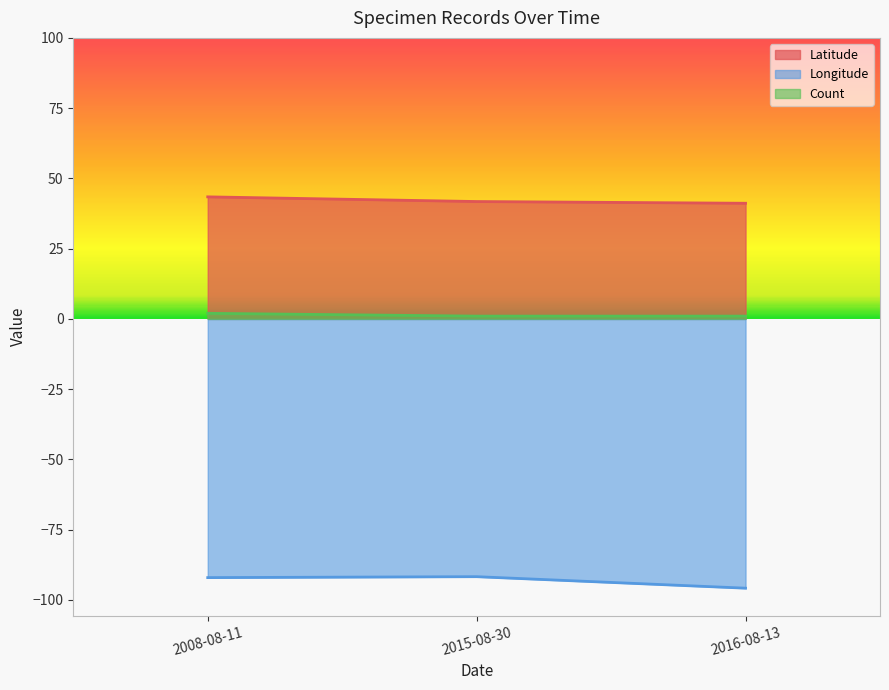

Which series has the largest total across all categories?

Latitude